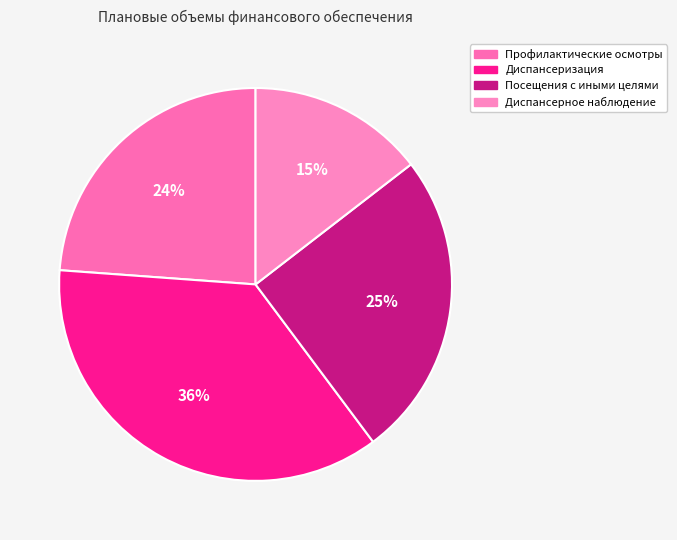

Which has a higher value, Диспансерное наблюдение or Профилактические осмотры?

Профилактические осмотры